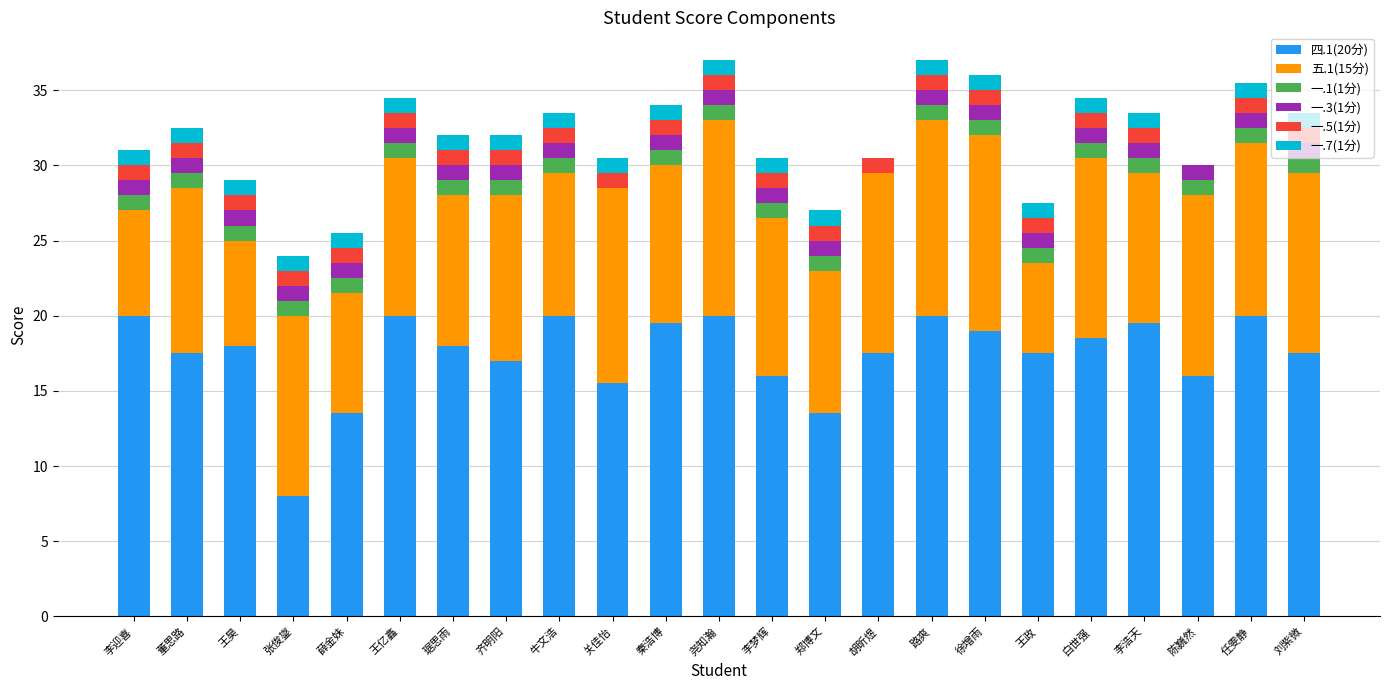

What is the sum of the 四.1(20分) values at 李浩天 and 王昊?

37.5